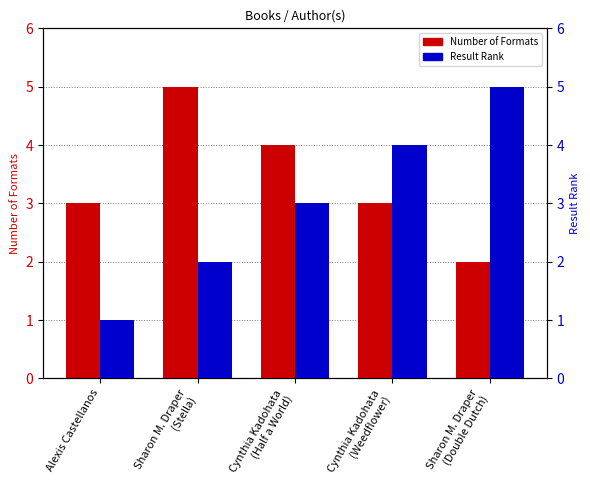

Which category has the lowest value in the Number of Formats series?

Sharon M. Draper
(Double Dutch)